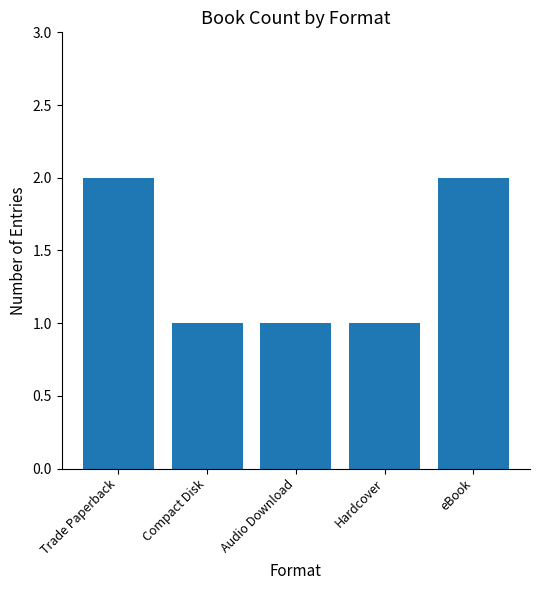

What is the label of the 4th bar from the right?

Compact Disk